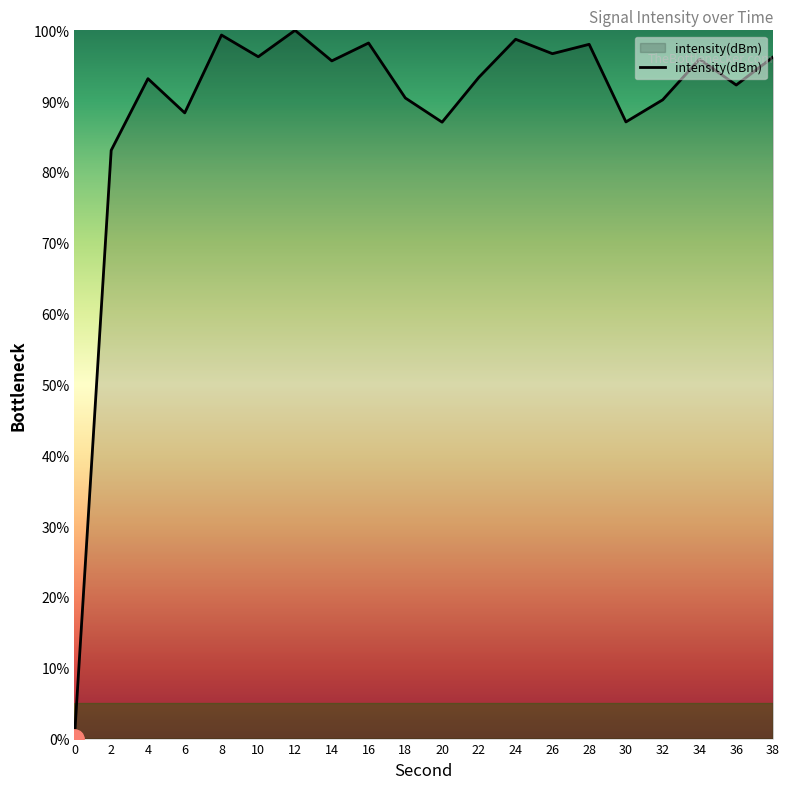

Which has a higher value, 12 or 32?

12